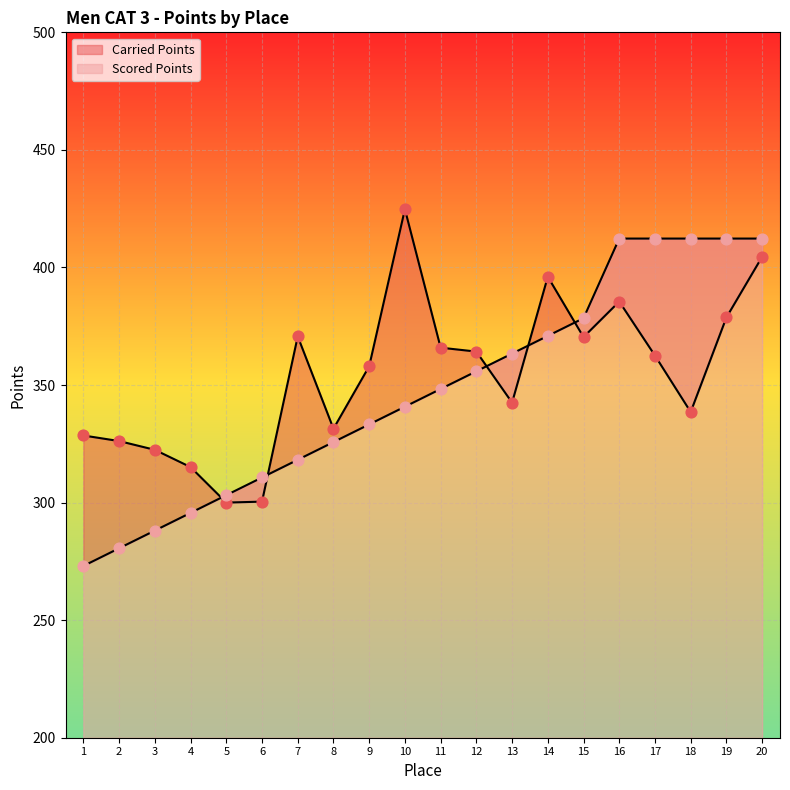

Which series contains the highest Y value?

Carried Points